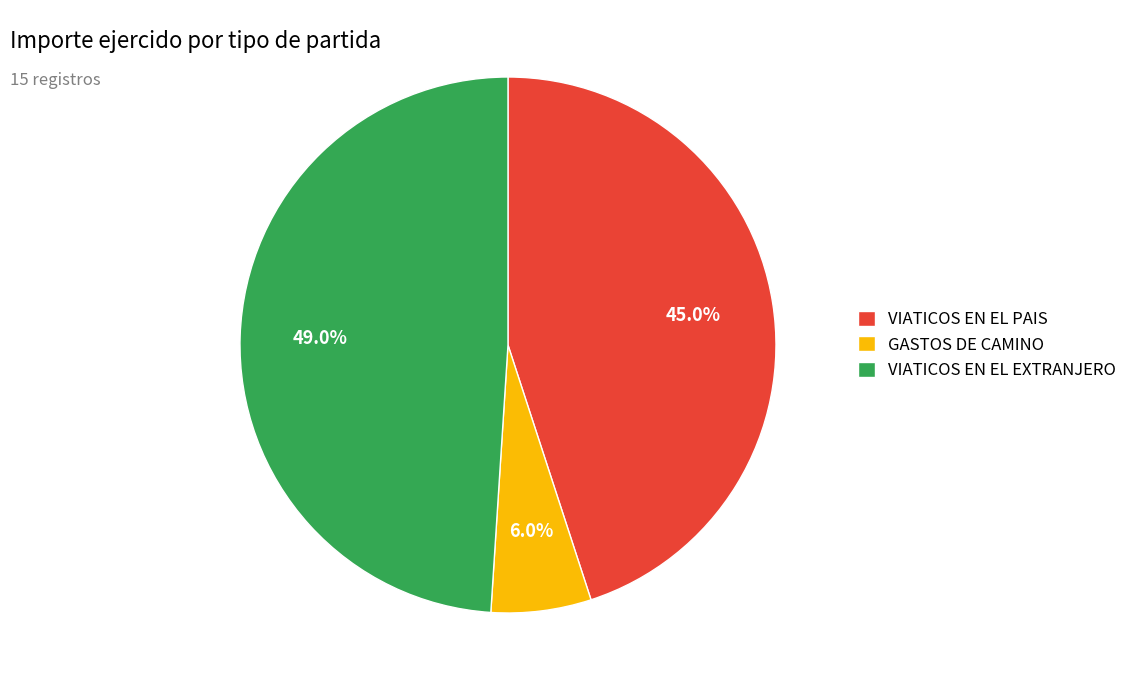

Combined, do VIATICOS EN EL PAIS and GASTOS DE CAMINO account for over 50%?

Yes